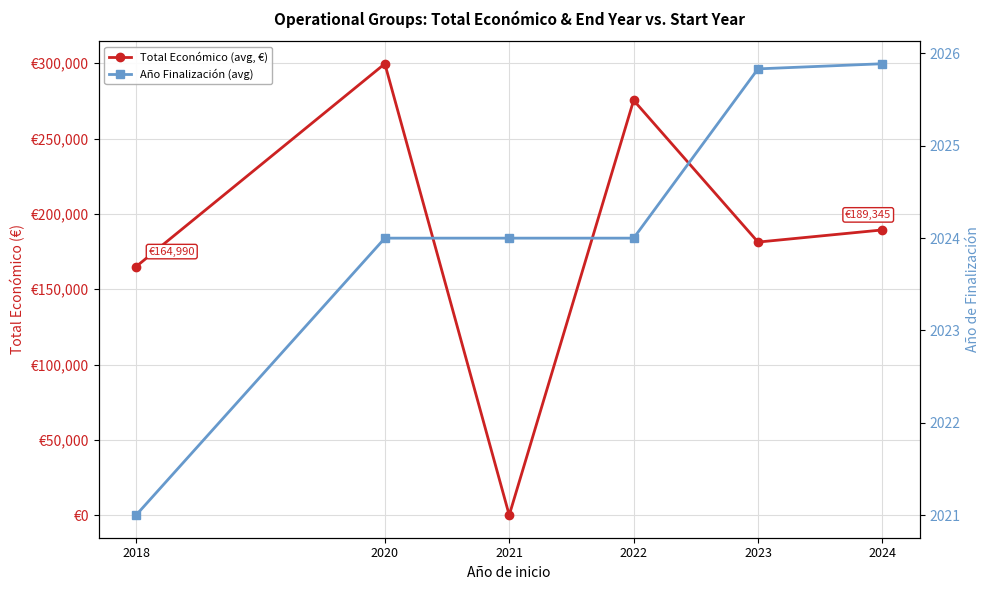

Reading left to right, extract all data points from this chart.

Total Económico (avg, €): 2018=164990.0	2020=299670.0	2021=0.0	2022=275391.9	2023=181276.7	2024=189345.6
Año Finalización (avg): 2018=2021.0	2020=2024.0	2021=2024.0	2022=2024.0	2023=2025.8	2024=2025.9